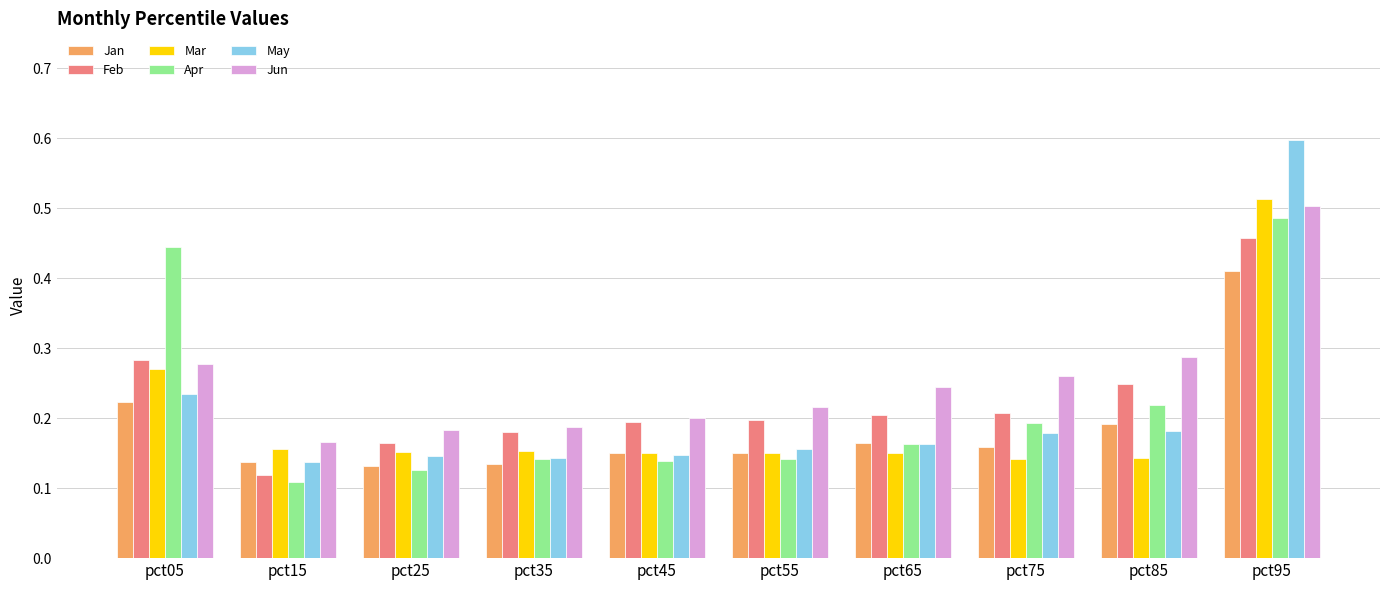

Which series changed the most between pct05 and pct25?

Apr